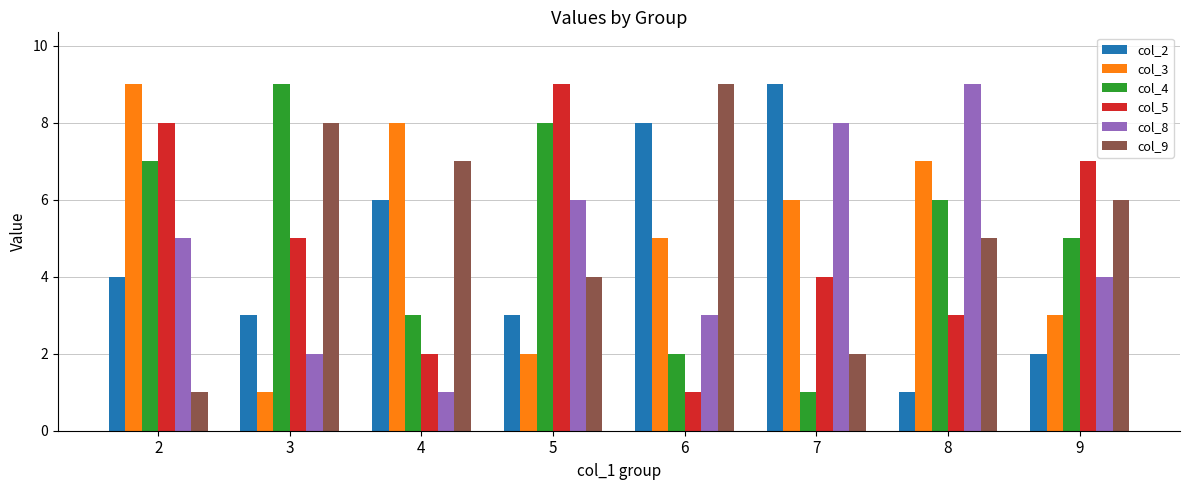

What is the highest value of the col_9 series?

9